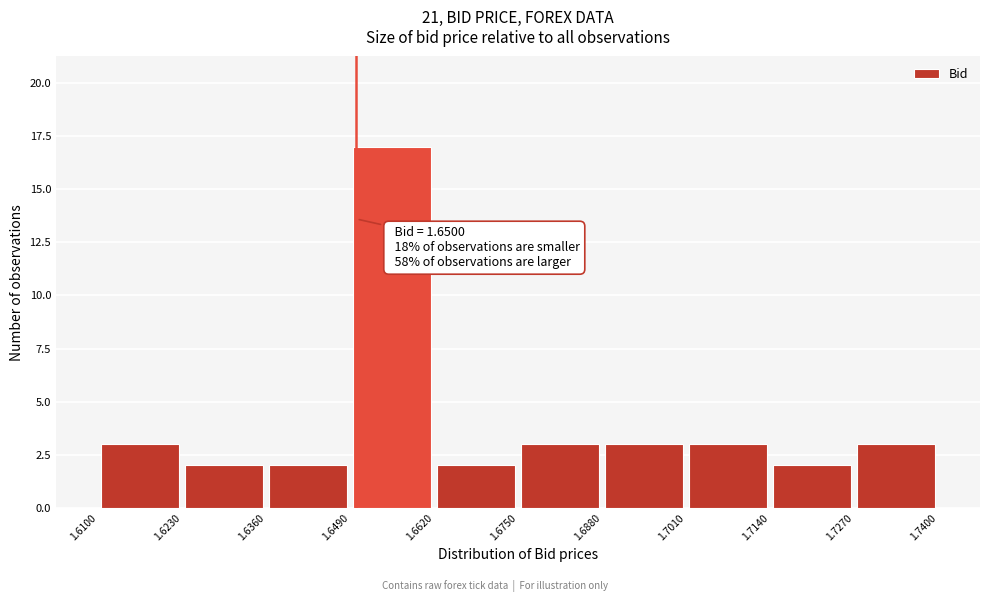

Which range on the x-axis has the tallest bar?

1.6490 to 1.6620